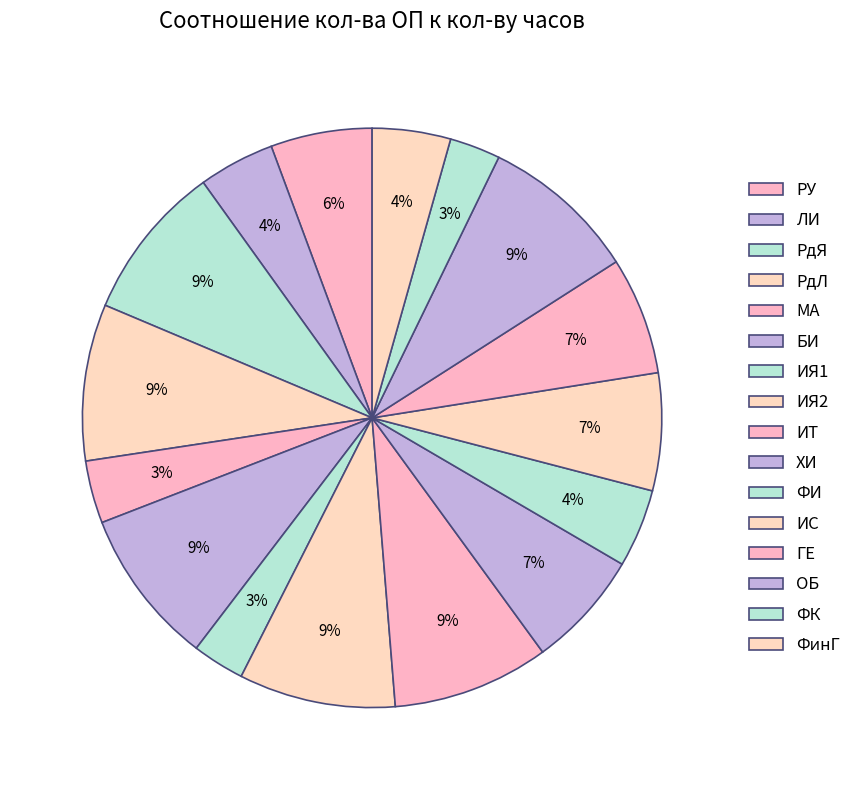

To the nearest percent, what is the average slice percentage?

6%